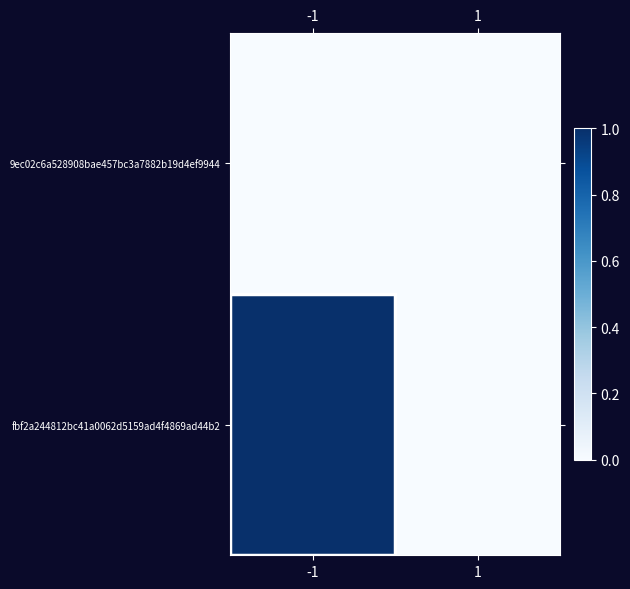

Which series changed the most between -1 and 1?

fbf2a244812bc41a0062d5159ad4f4869ad44b2